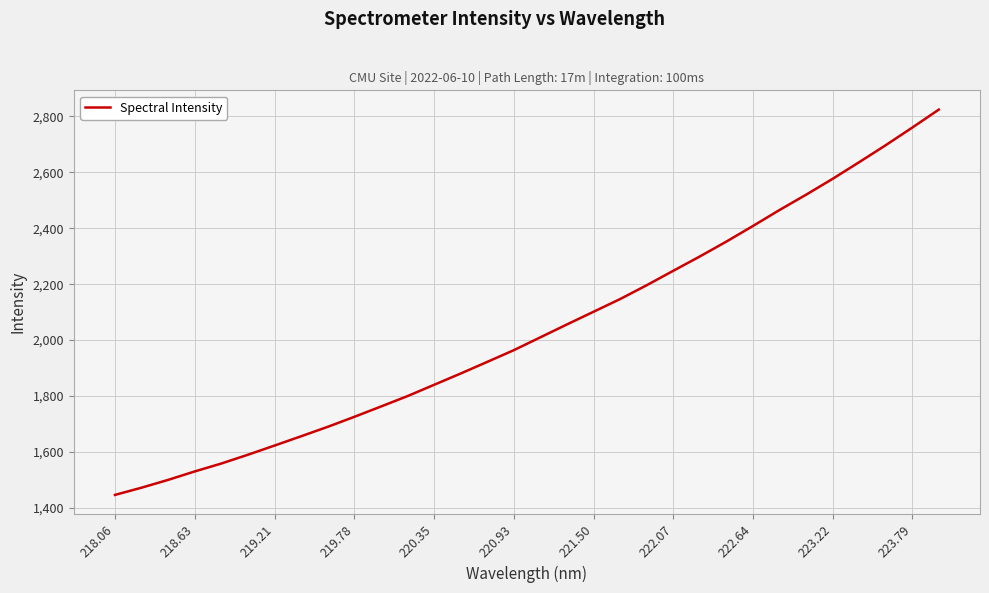

True or false: there are more than 2 points higher than both neighbors.

False